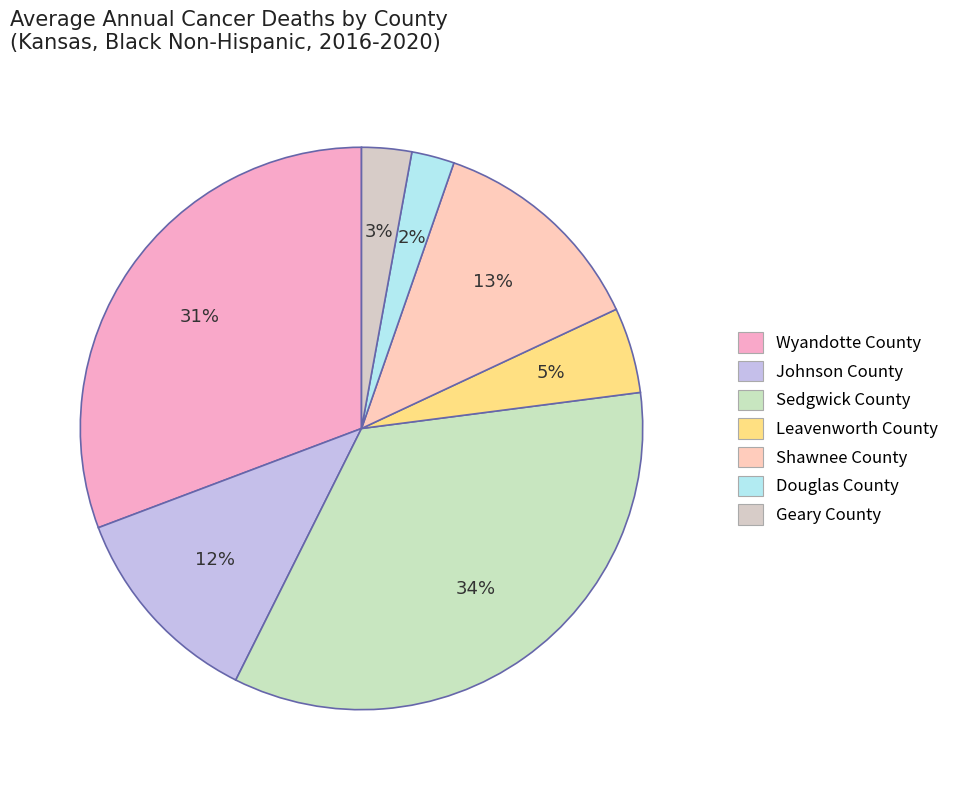

Is Wyandotte County the majority of the pie?

No